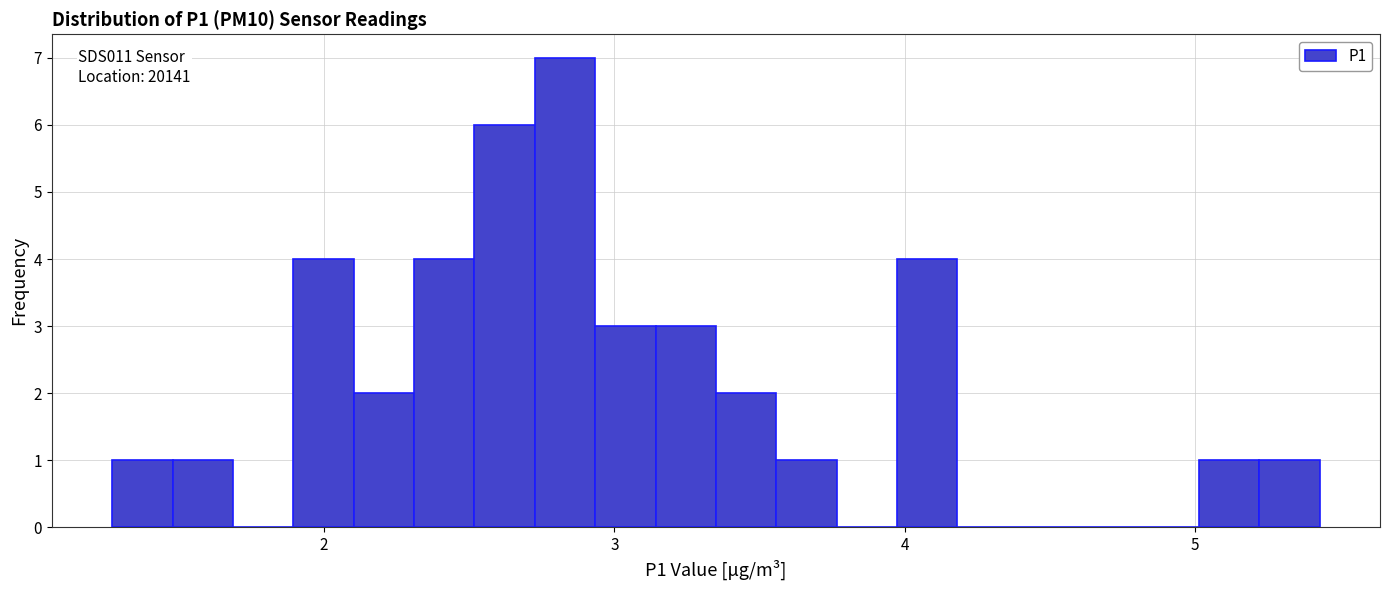

Read against the x-axis, roughly where is the centre of the tallest bar?

2.8